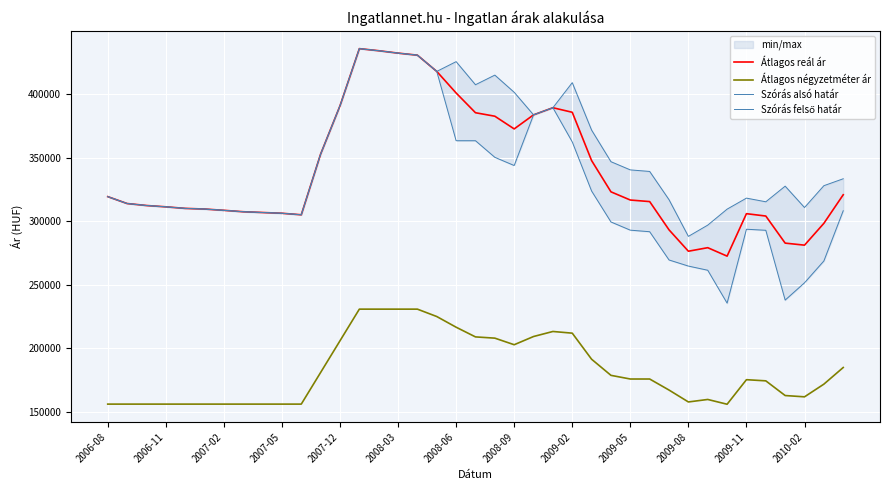

What is the value of the Szórás alsó határ point at the 18th from the left?

417928